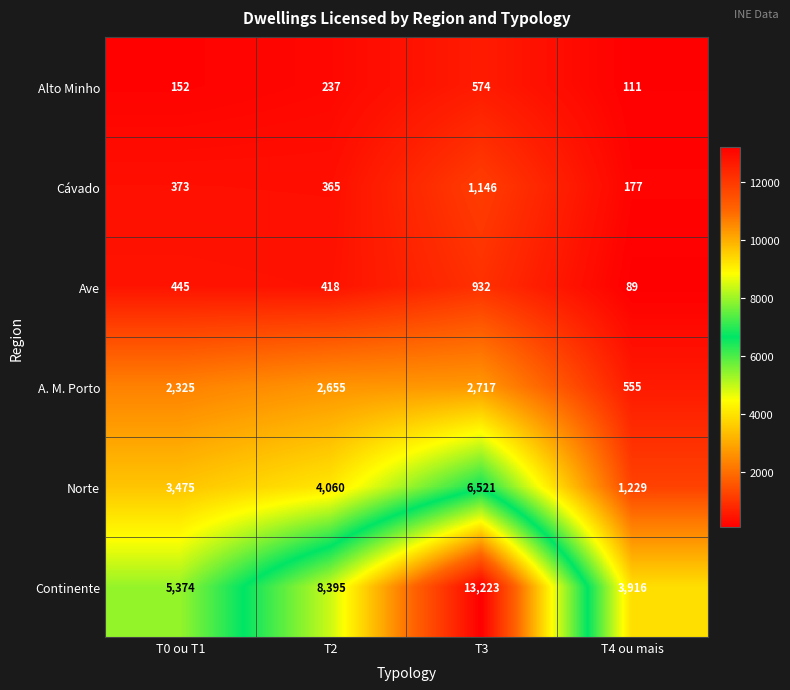

How many data points does each series have?

4